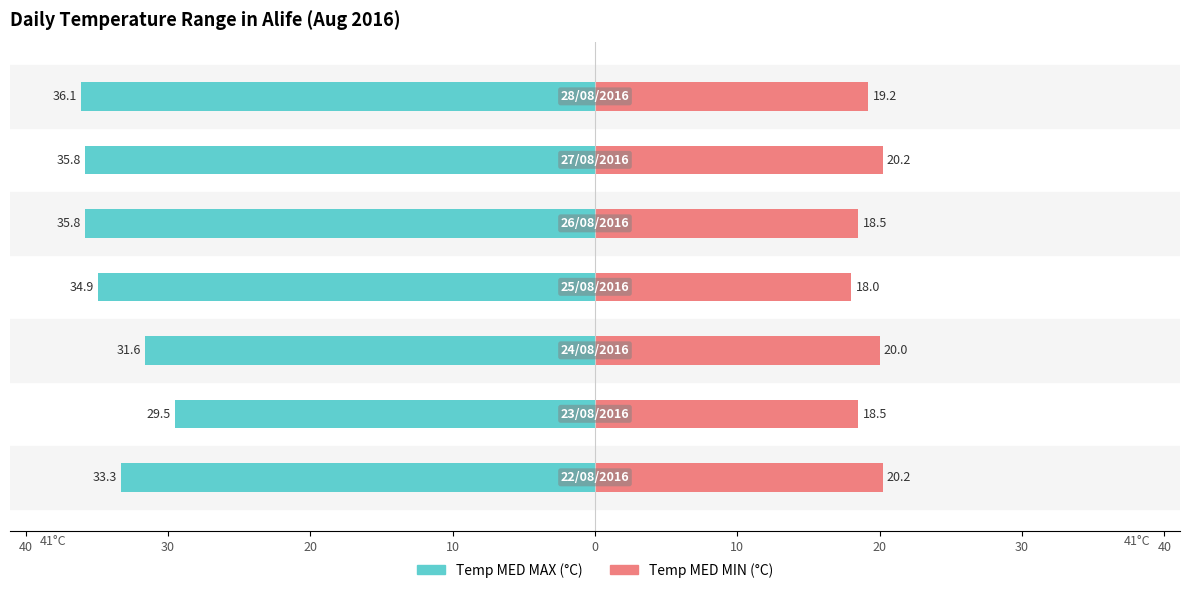

Reading right to left, list all the values displayed in this chart.

Temp MED MAX (°C): -36.1	-35.8	-35.8	-34.9	-31.6	-29.5	-33.3
Temp MED MIN (°C): 19.2	20.2	18.5	18.0	20.0	18.5	20.2